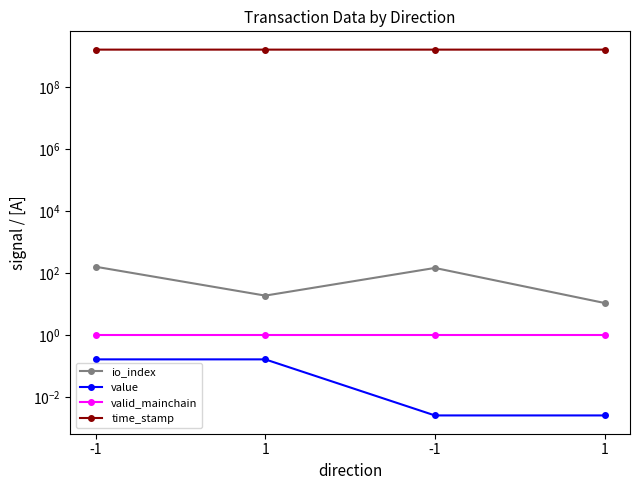

What is the sum of all value values?

0.3